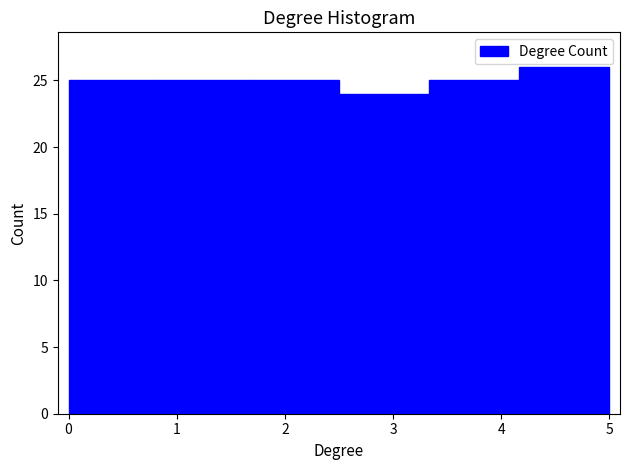

Reading left to right, transcribe this chart: for each bar, give the range it covers on the x-axis and its height. Neither the bar edges nor the heights are printed on the chart, so give them approximately, as read against the axes.

0.0 to 0.8: 25
0.8 to 1.7: 25
1.7 to 2.5: 25
2.5 to 3.3: 24
3.3 to 4.2: 25
4.2 to 5.0: 26